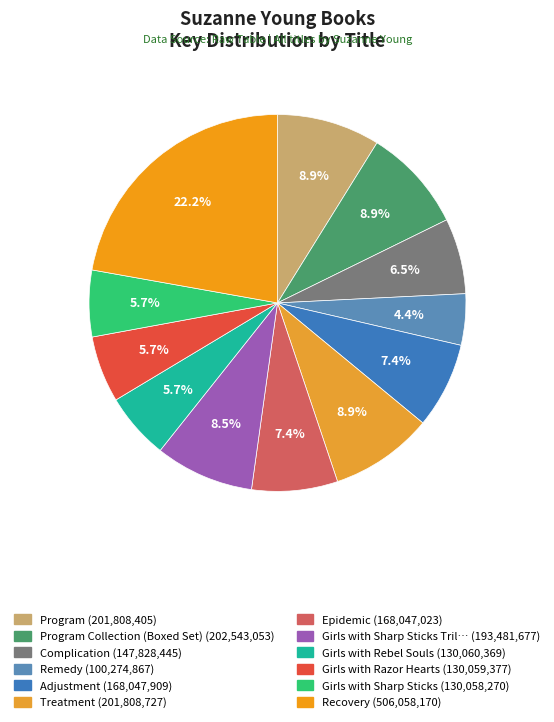

Is there a majority slice in this chart?

No